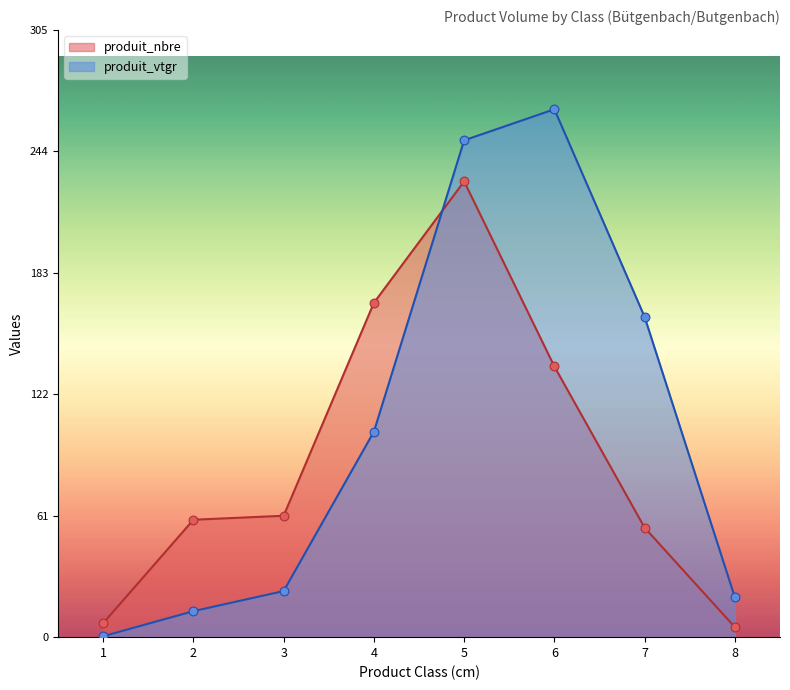

Is the value of produit_vtgr at 3 greater than the value of produit_nbre at 2?

No